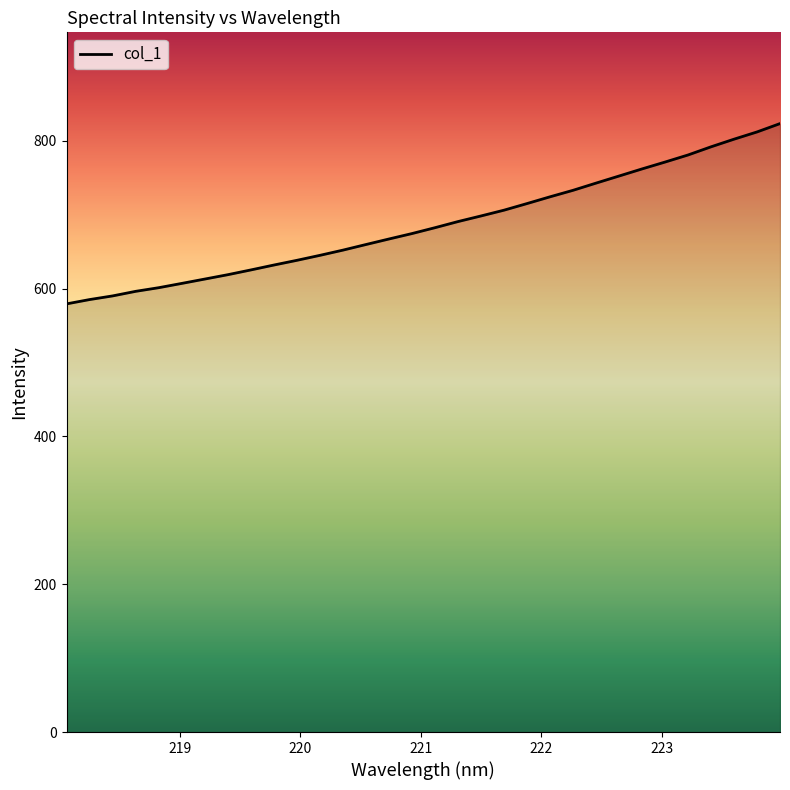

What is the difference between the maximum and minimum values?

243.9